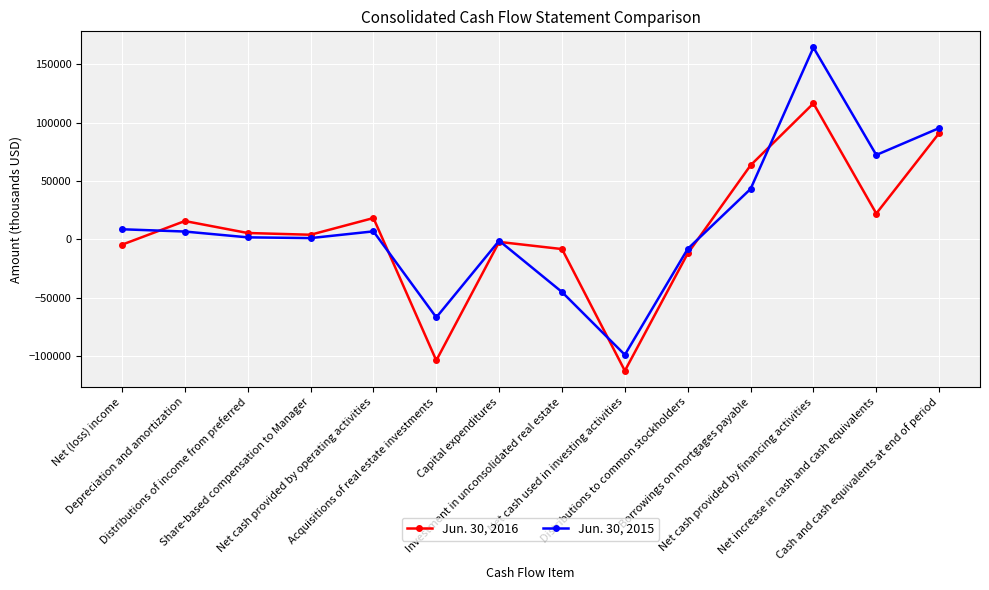

How many series are shown in this chart?

2